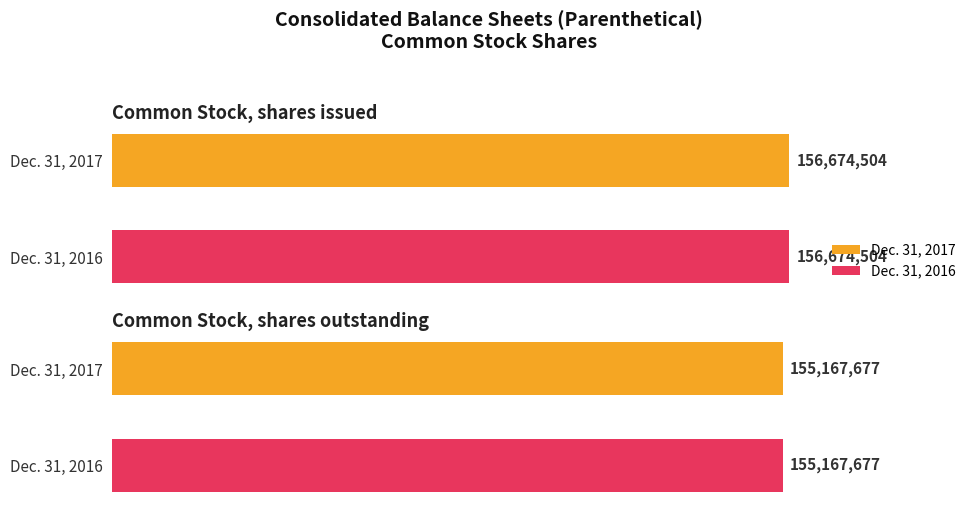

Reading left to right, transcribe all the data shown in this chart.

Dec. 31, 2017: Common Stock, shares issued=156674504	Common Stock, shares outstanding=155167677
Dec. 31, 2016: Common Stock, shares issued=156674504	Common Stock, shares outstanding=155167677